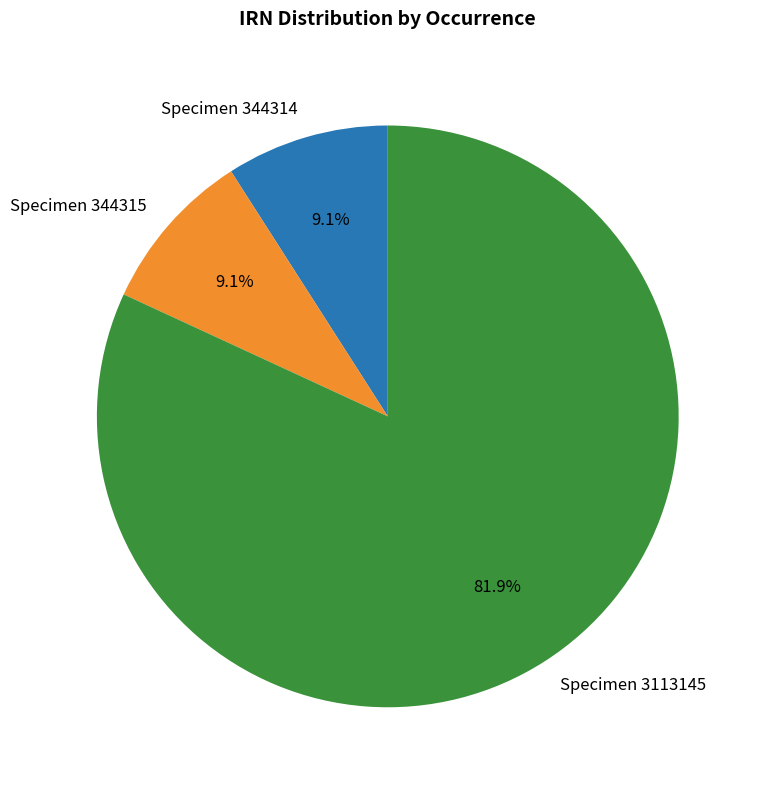

Approximately how many times larger is the value at Specimen 344315 compared to Specimen 344314?

1.0